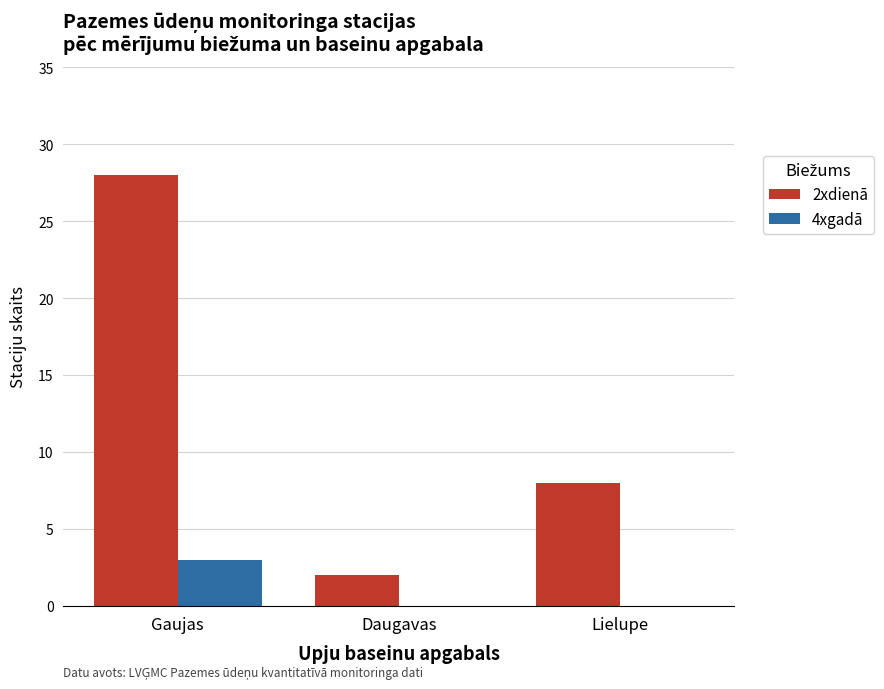

How many groups of bars are there?

3